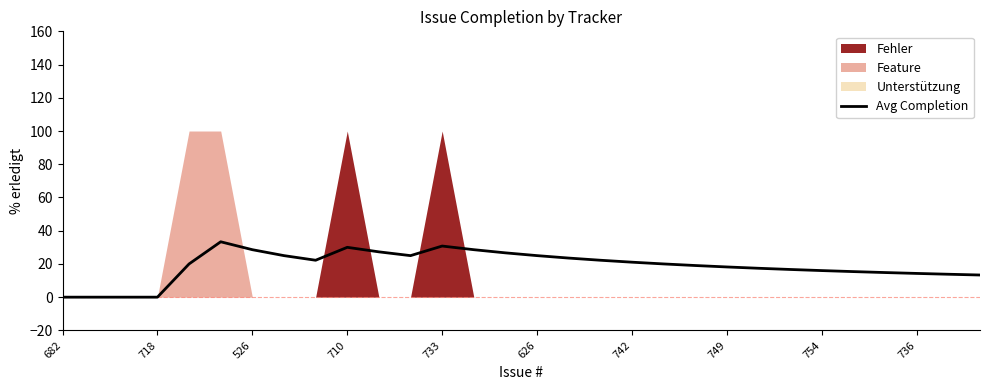

How many lines are shown in the chart?

1